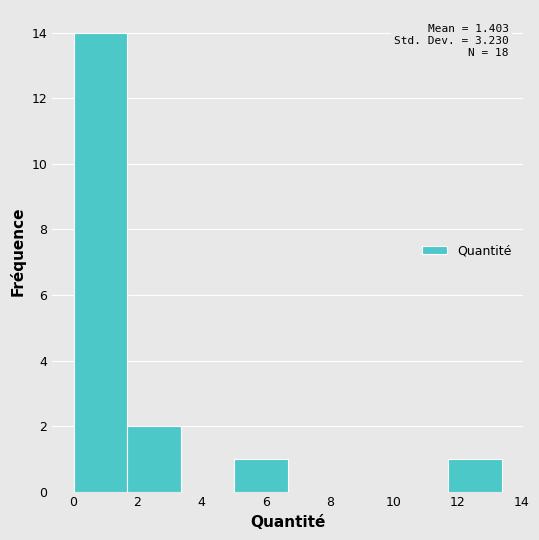

Which range on the x-axis has the tallest bar?

0.0 to 1.6